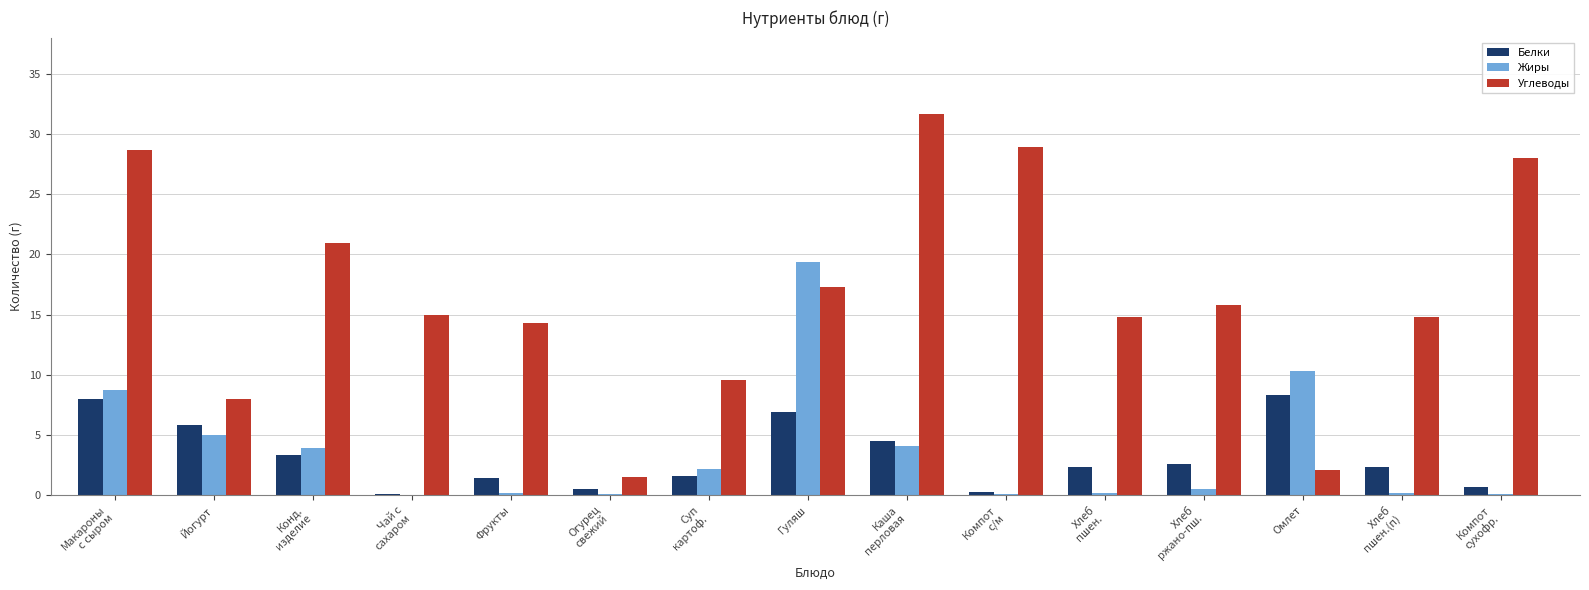

Count the number of data series in this chart.

3